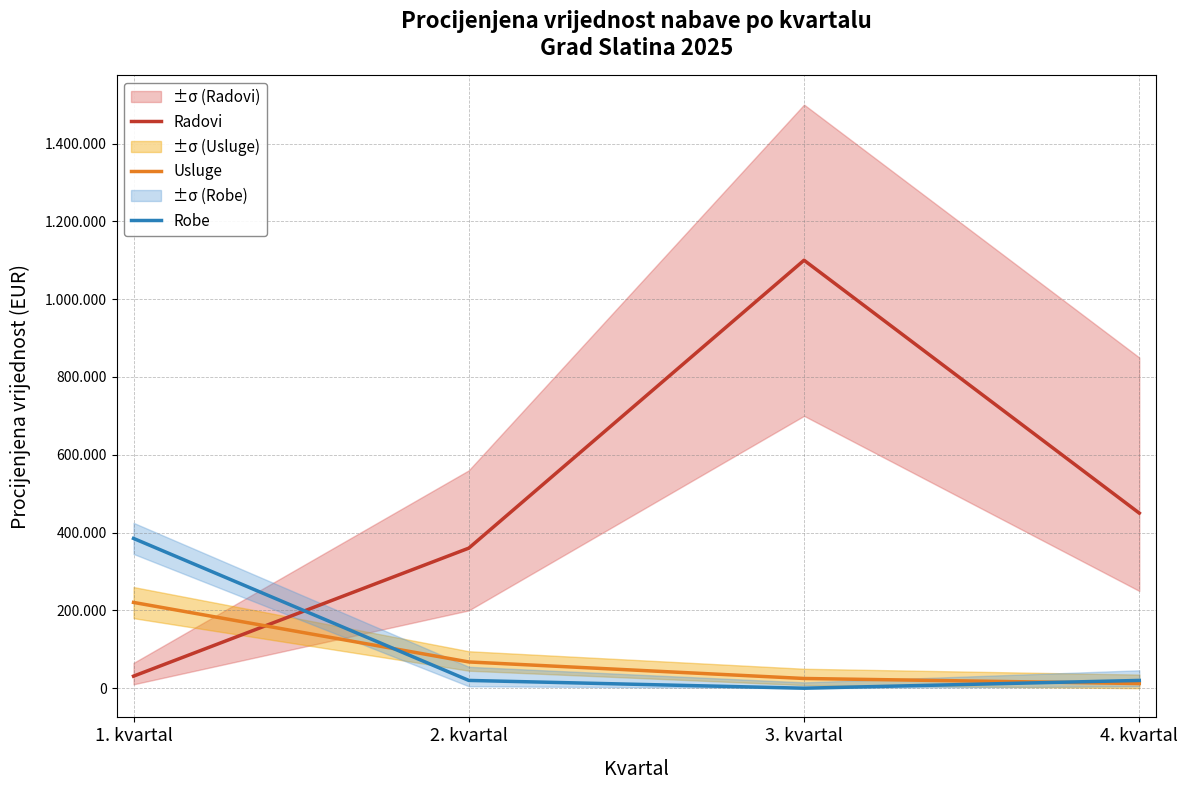

True or false: Robe has a value of 27226 at 2. kvartal.

False